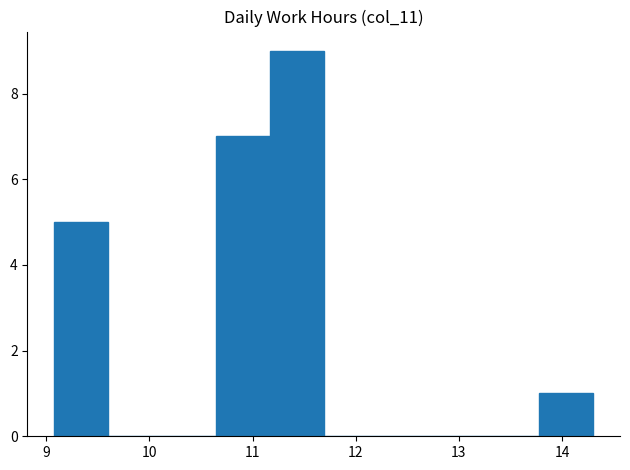

What is the height of the bar covering 10.6 to 11.2 on the x-axis? Neither the bar edges nor the heights are printed on the chart, so give them approximately, as read against the axes.

7